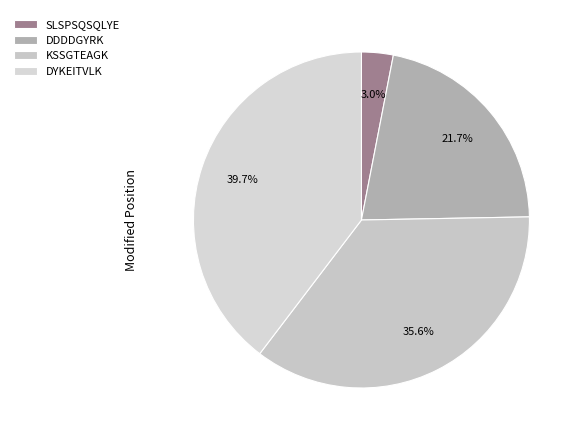

To the nearest percent, what portion does KSSGTEAGK represent?

36%